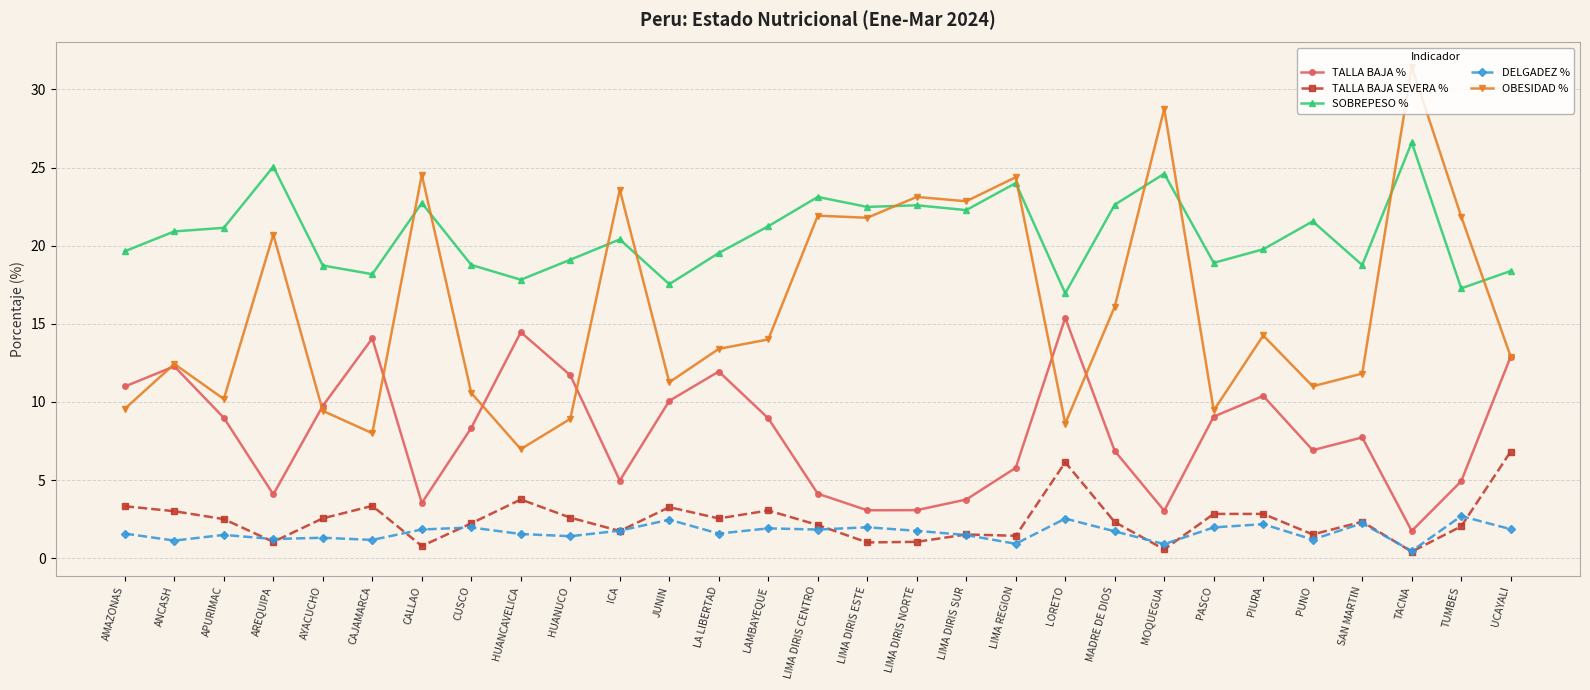

Rank the series at JUNIN from lowest to highest value.

DELGADEZ %, TALLA BAJA SEVERA %, TALLA BAJA %, OBESIDAD %, SOBREPESO %